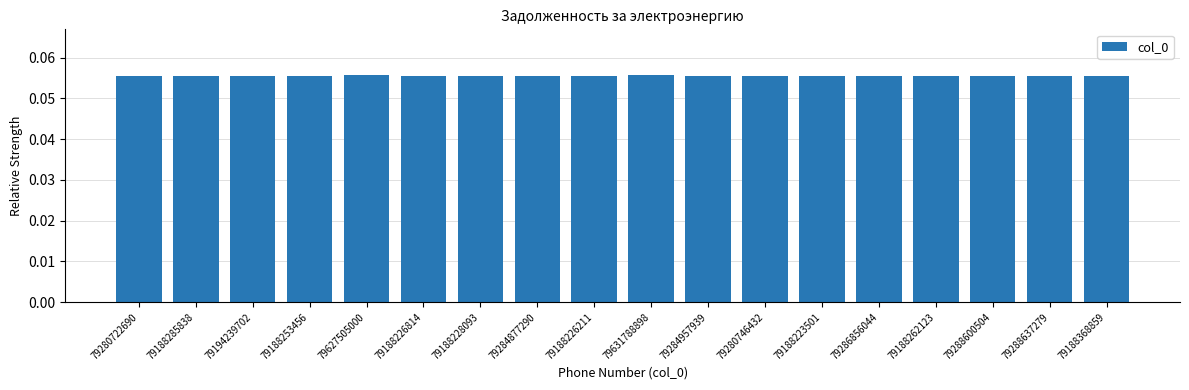

True or false: the data shows 0.0 at 79194239702.

False